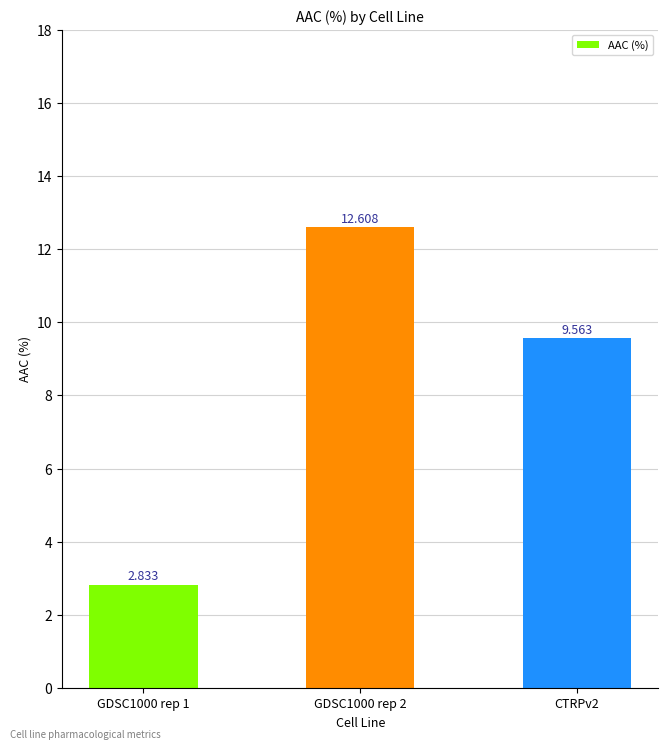

What is the difference between the maximum and minimum values?

9.8